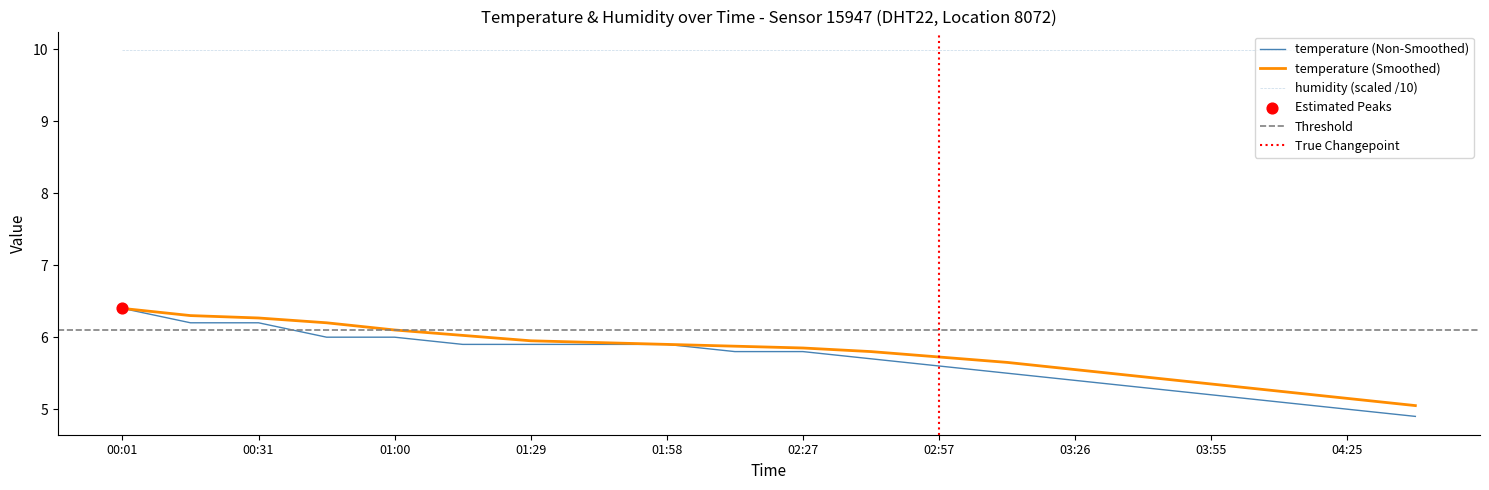

Approximately how many times larger is the value at 04:10 compared to 02:13?

0.9